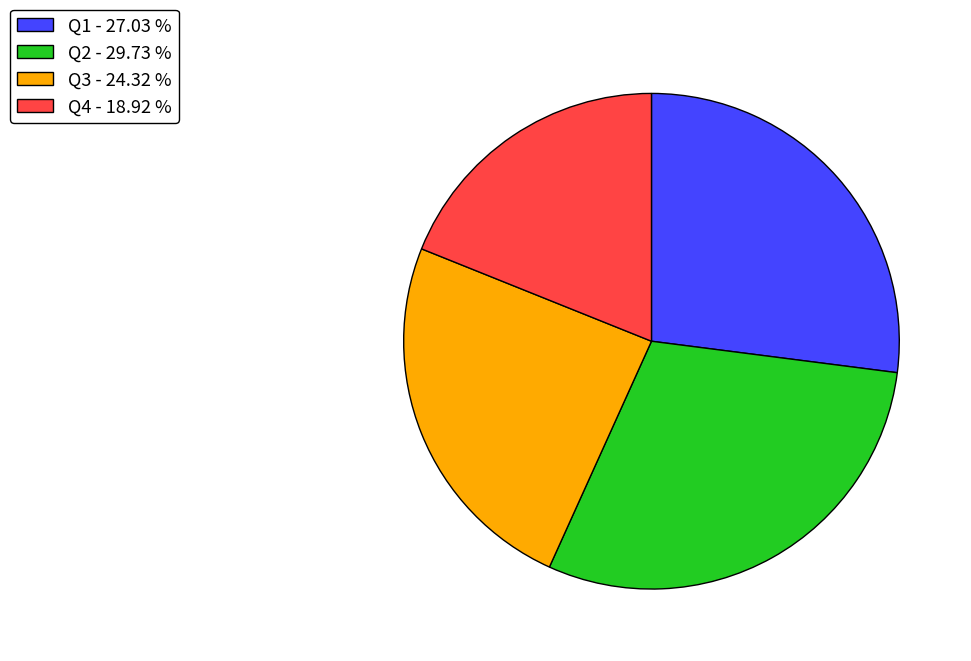

Combined, do Q2 - 29.73 % and Q4 - 18.92 % account for over 50%?

No